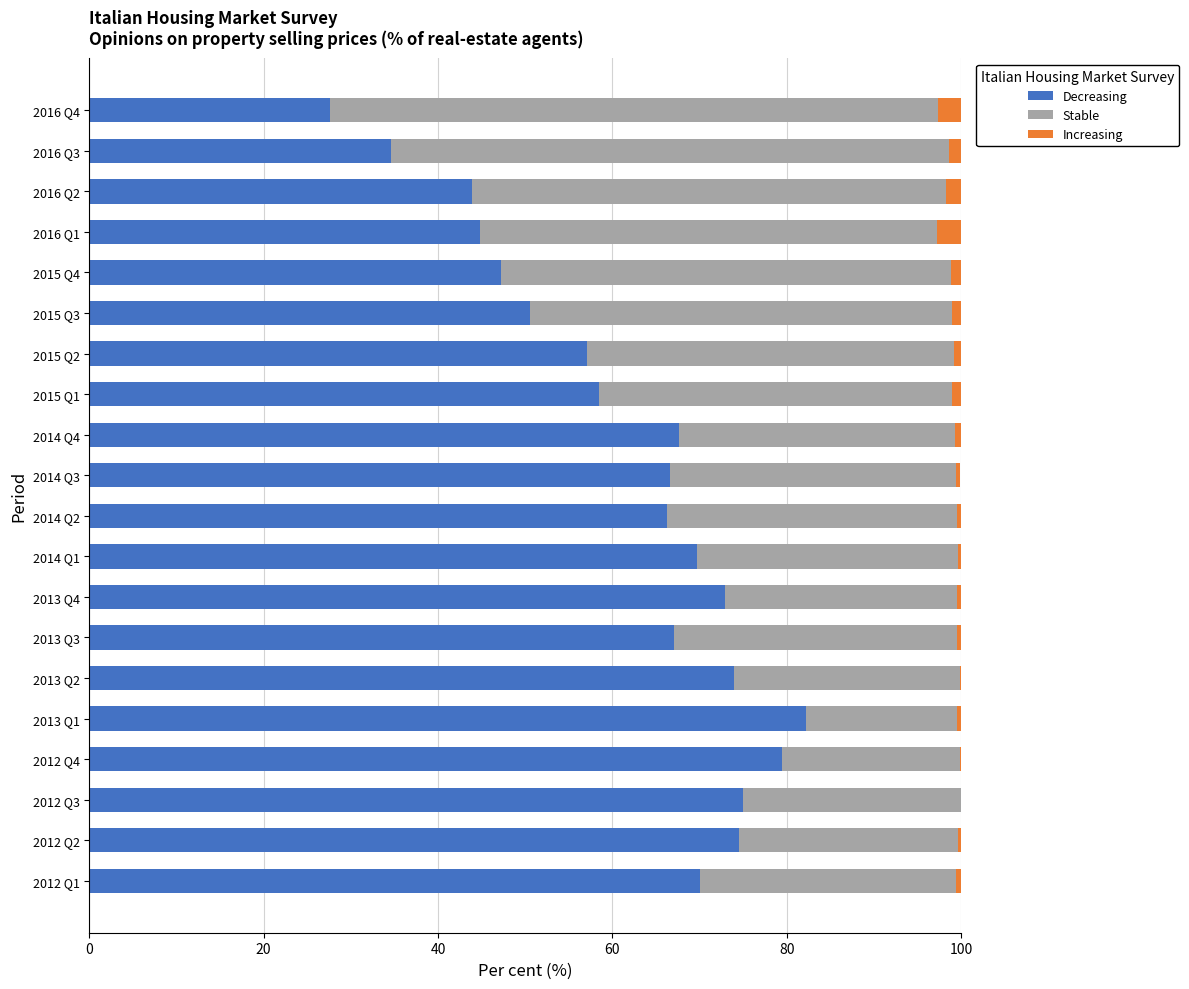

What is the sum of all Decreasing values?

1229.7